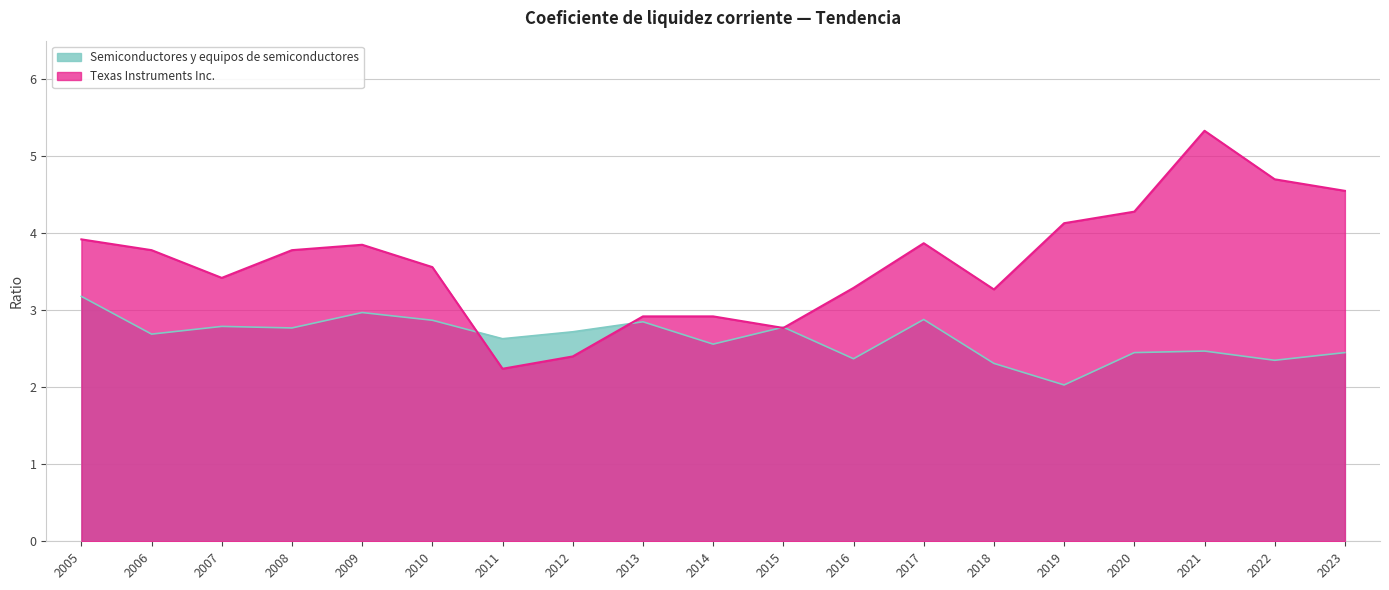

What is the difference between the highest and lowest values at 2008?

1.0